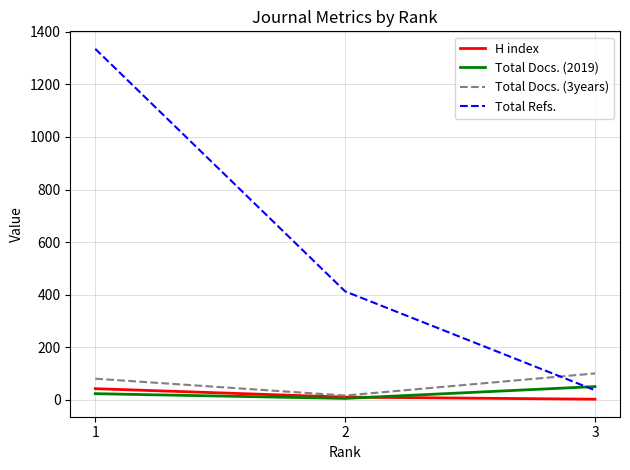

Which series changed the most between 1 and 3?

Total Refs.